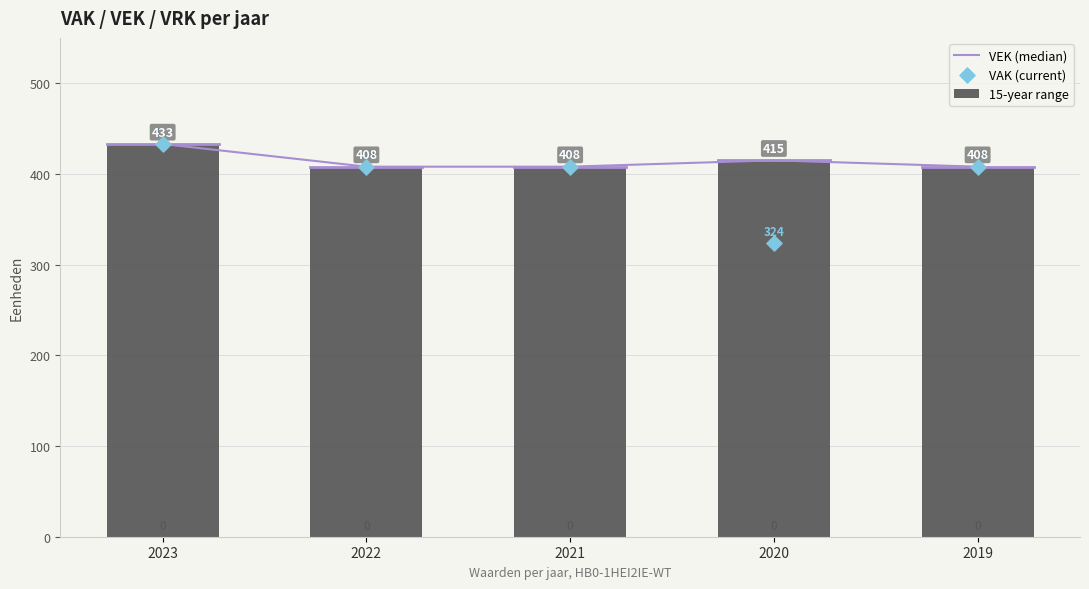

Which series reaches the minimum Y coordinate?

VAK (current)